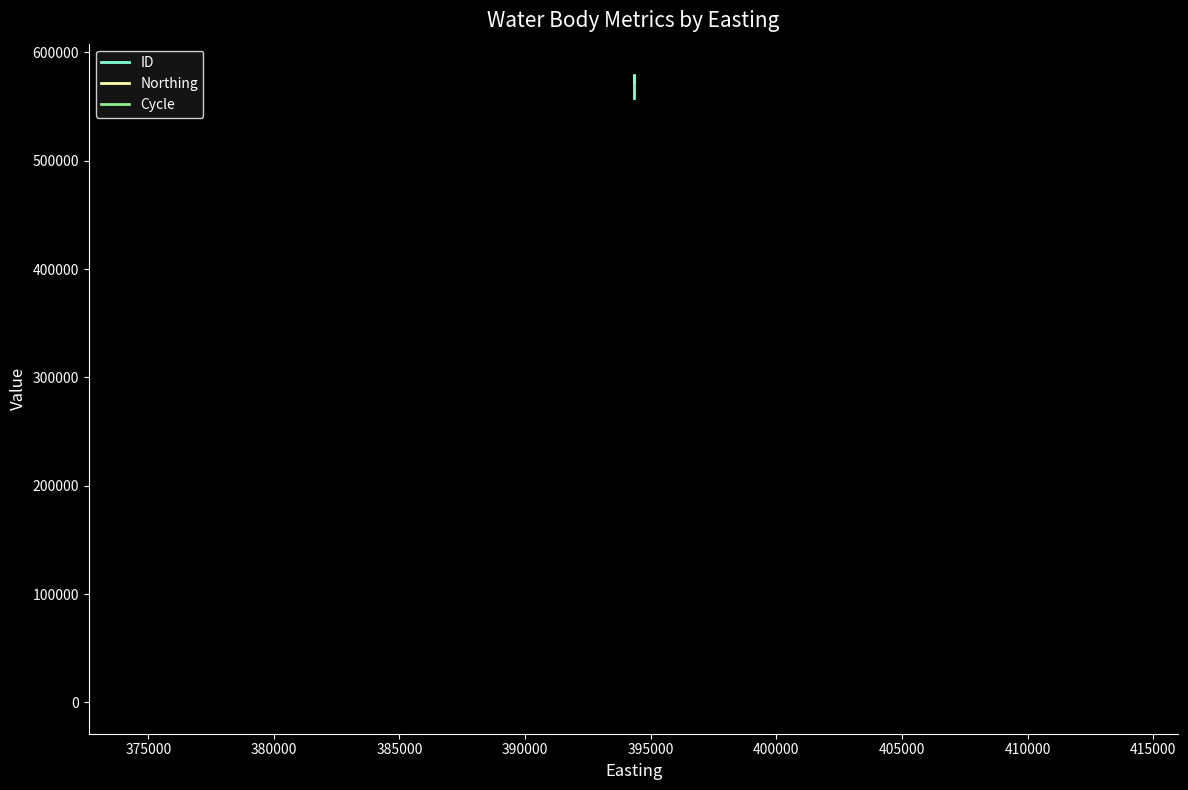

How many values in the ID series are below 577228?

2